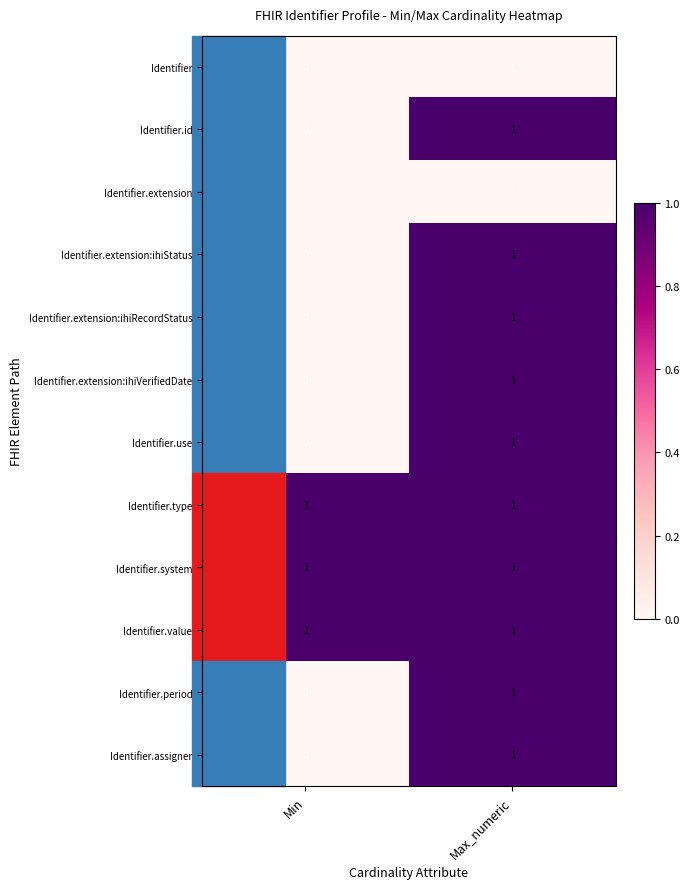

Is the value of Identifier.type at Min greater than the value of Identifier.extension:ihiRecordStatus at Min?

Yes